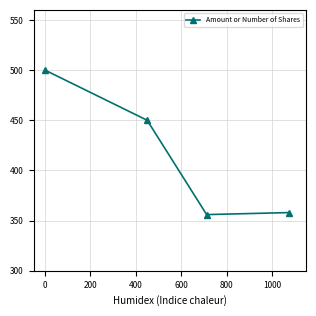

Reading left to right, what are all the values shown in this chart?

500	450	356	358